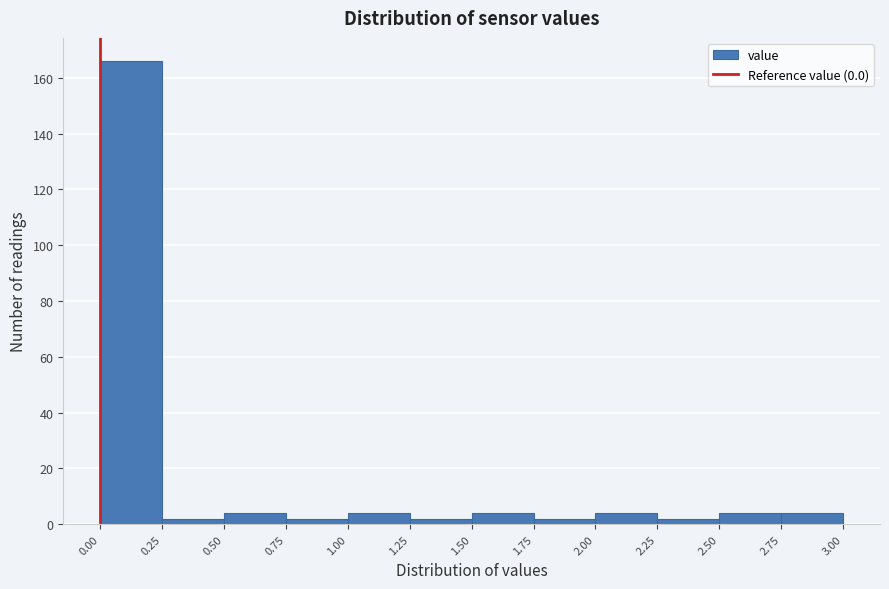

Over which range of the x-axis is the bar tallest?

0.00 to 0.25